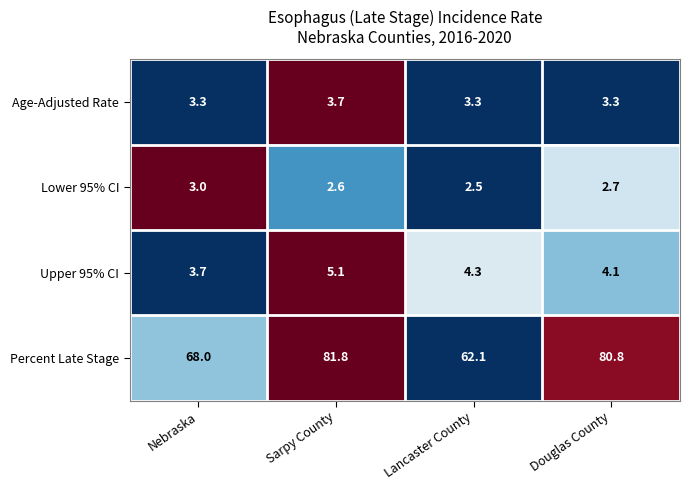

What is the sum of all Upper 95% CI values?

17.2